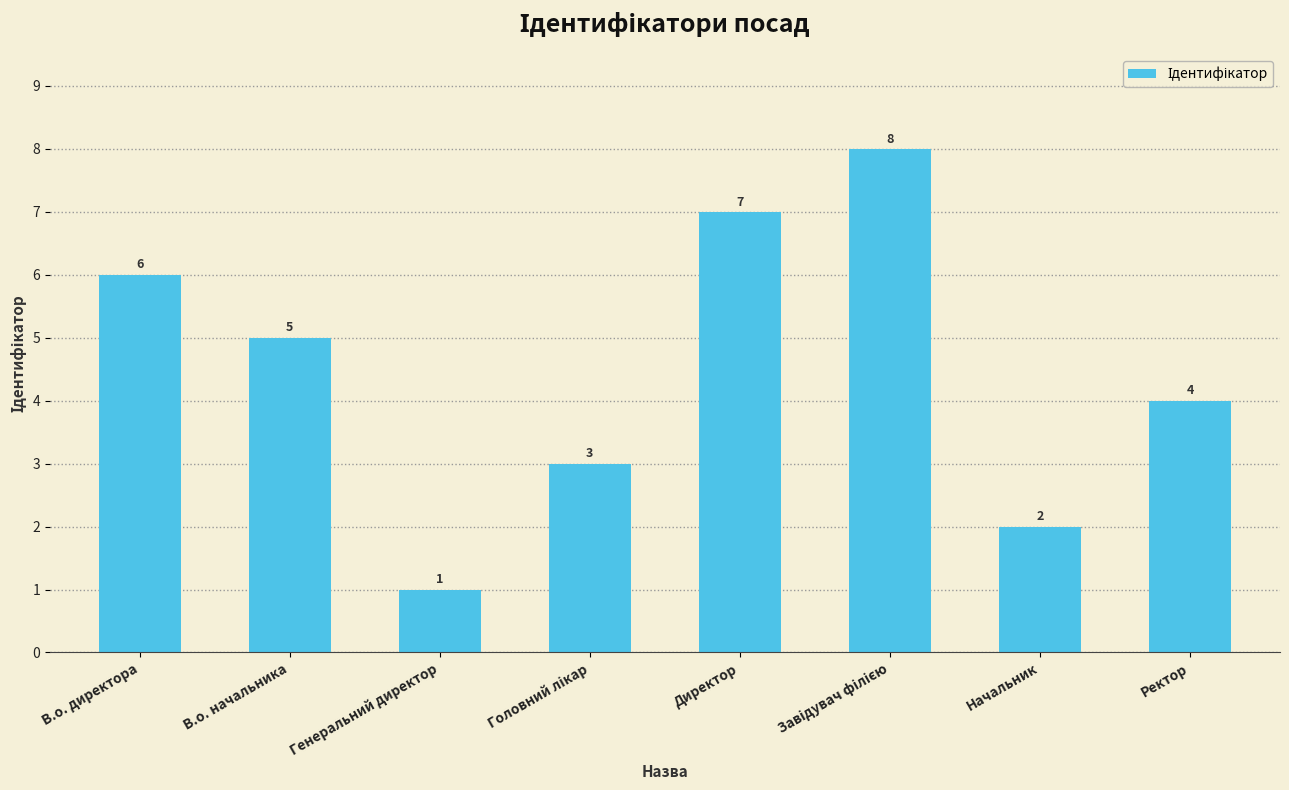

What is the sum of all values?

36